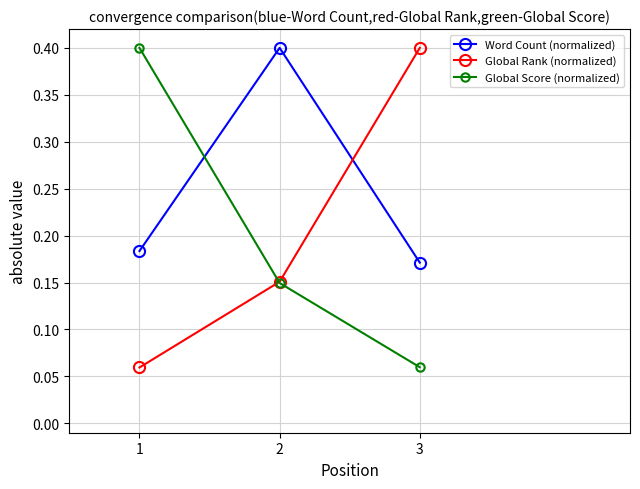

The Global Rank (normalized) series shows 0.4 at 3. True or false?

True